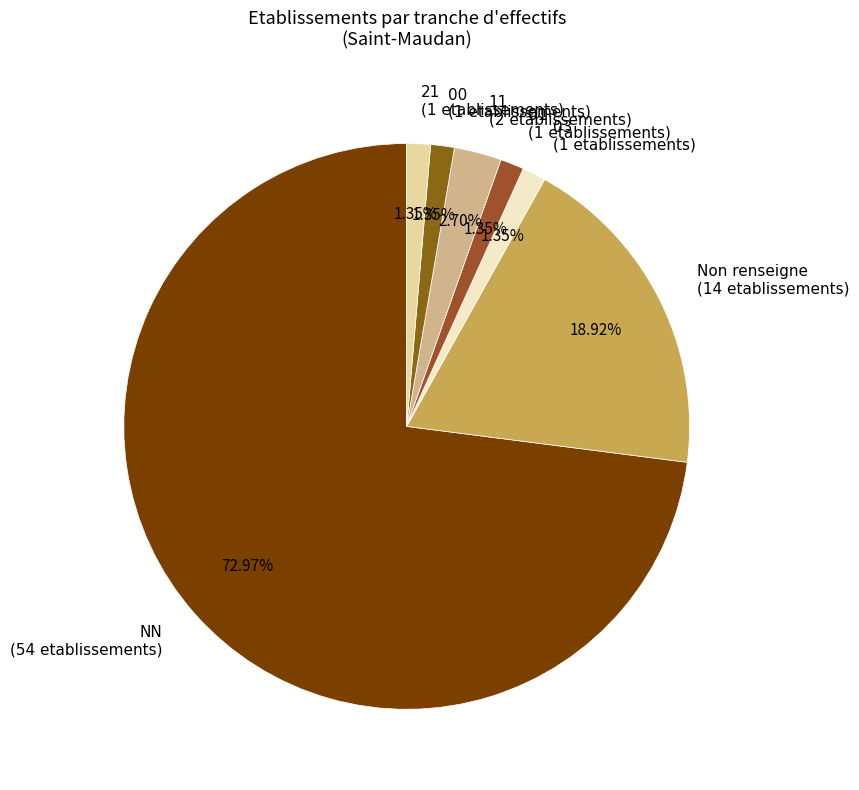

What is the majority slice?

NN (54 etablissements)